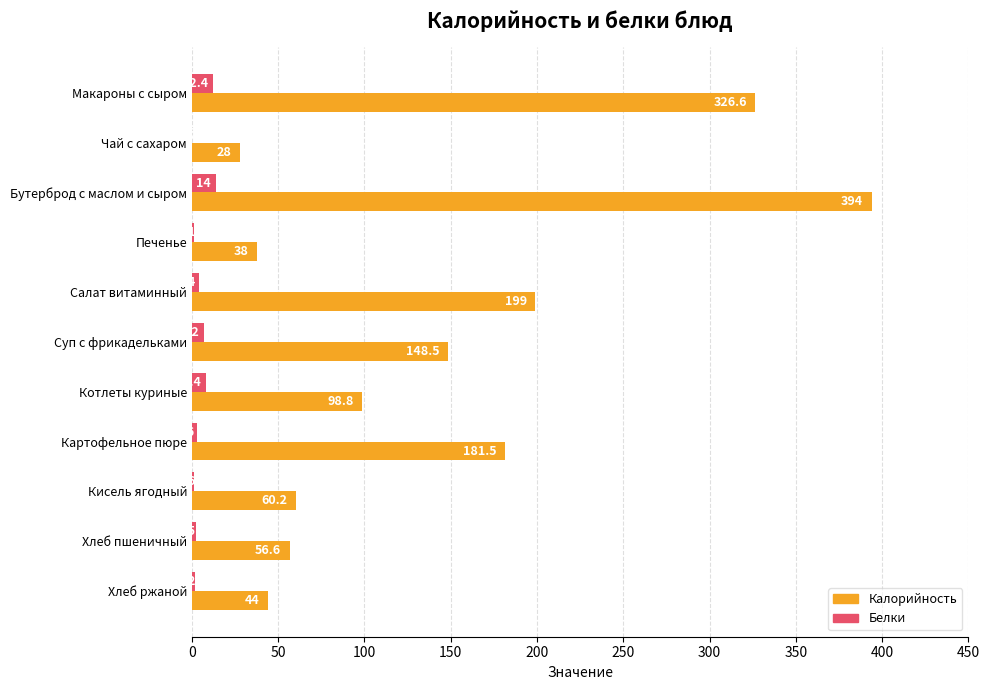

Where is Калорийность nearest to the value 211?

Салат витаминный